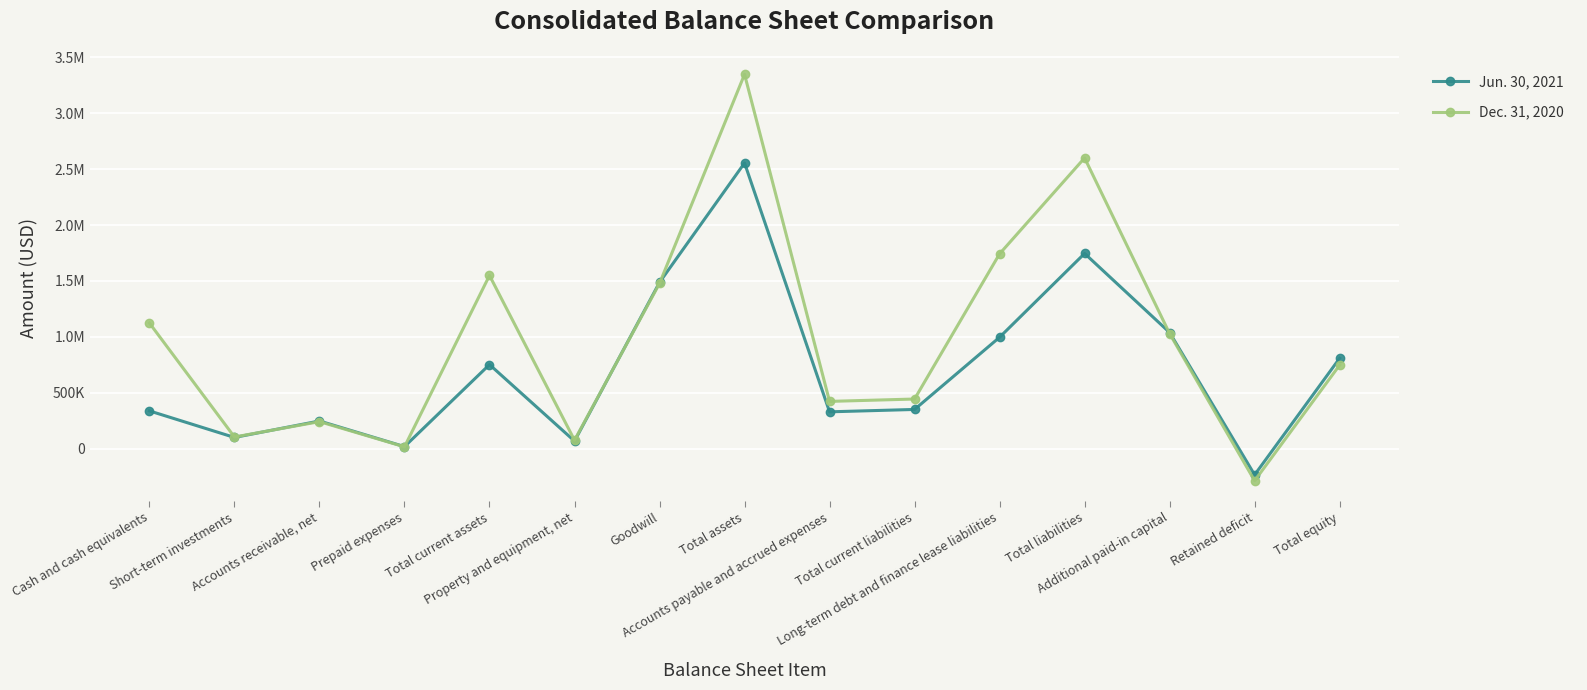

What value does the Jun. 30, 2021 series have at Cash and cash equivalents?

338157